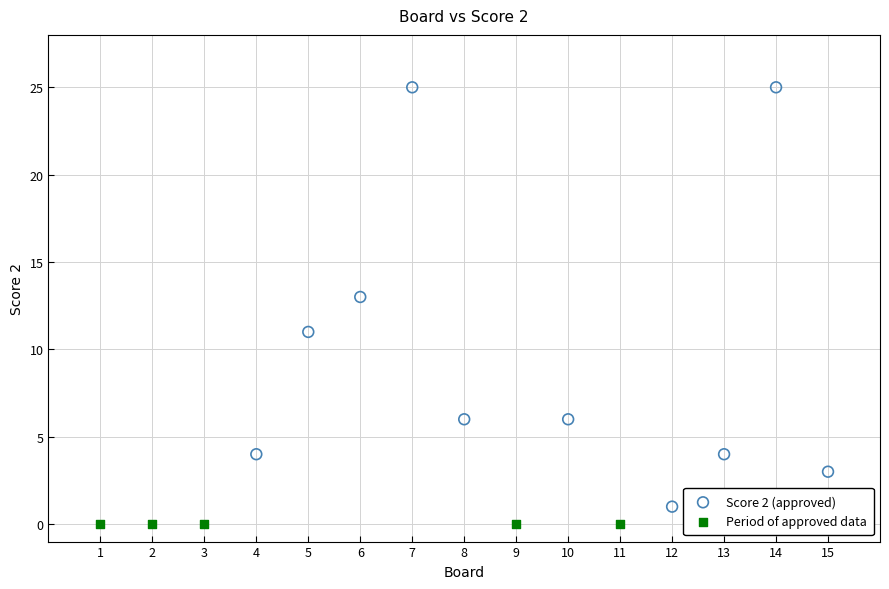

Which series reaches the maximum Y coordinate?

Score 2 (approved)